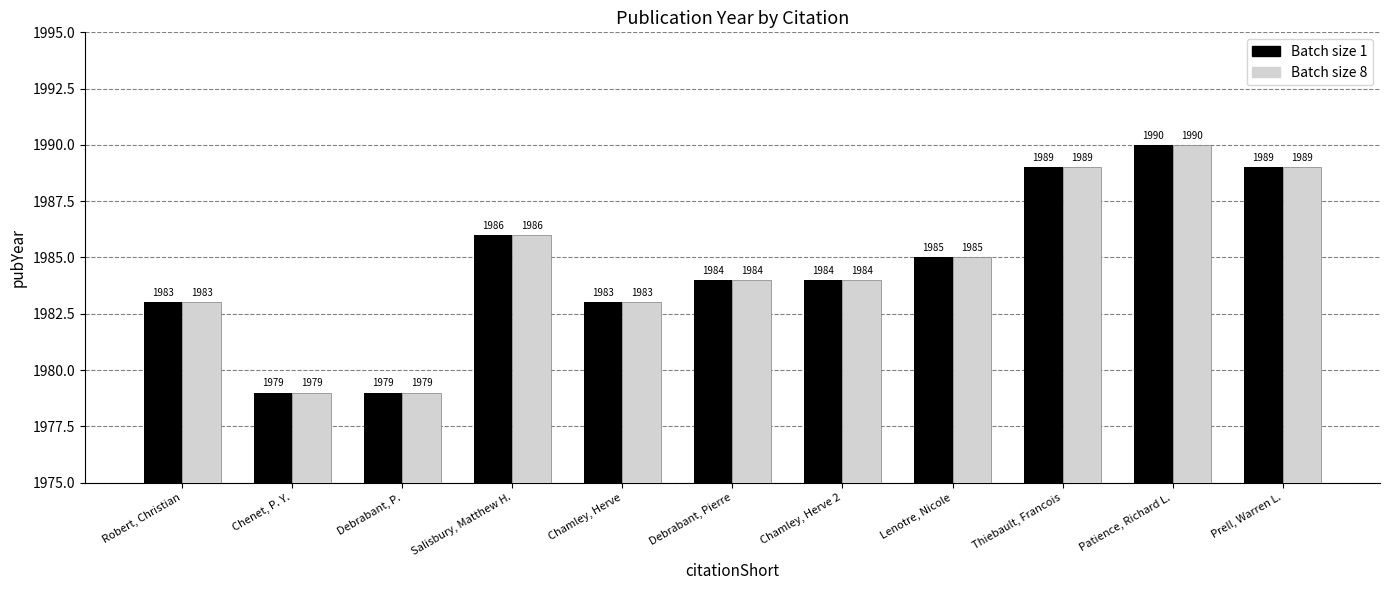

What is the highest value of the Batch size 8 series?

1990